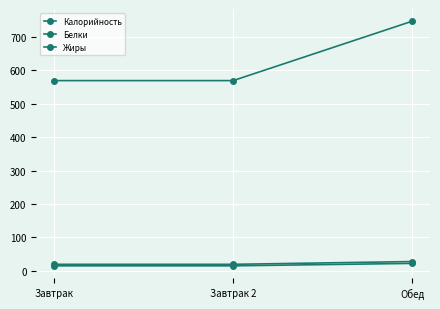

What position from the right is Завтрак?

3